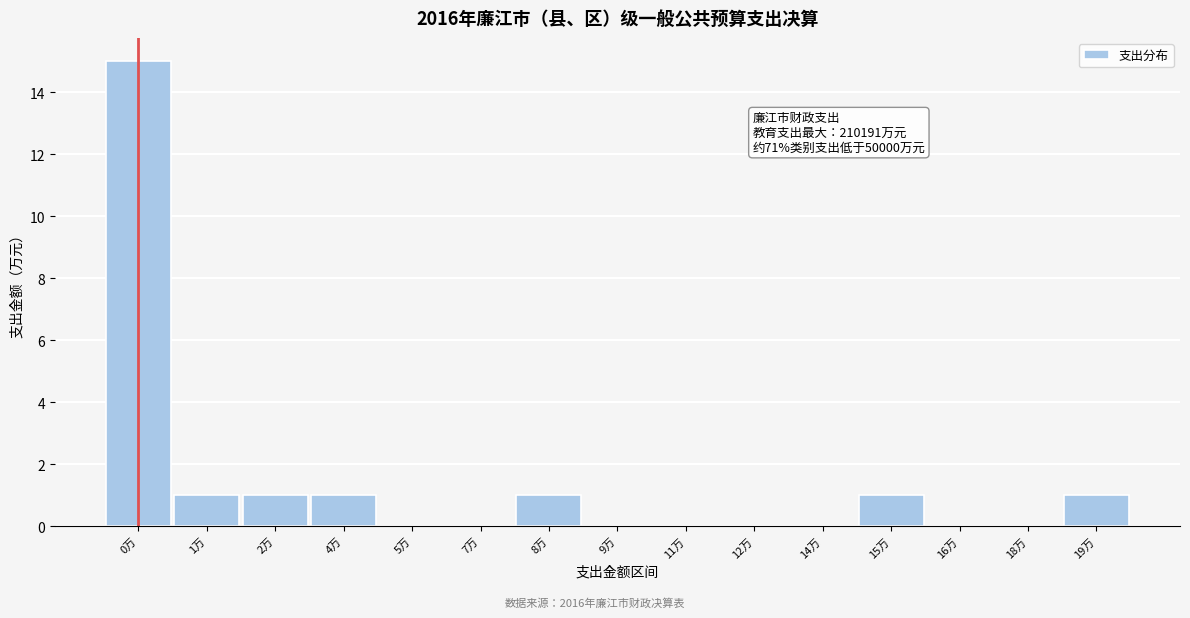

Reading left to right, transcribe all the data shown in this chart.

0万=15	1万=1	2万=1	4万=1	5万=0	7万=0	8万=1	9万=0	11万=0	12万=0	14万=0	15万=1	16万=0	18万=0	19万=1